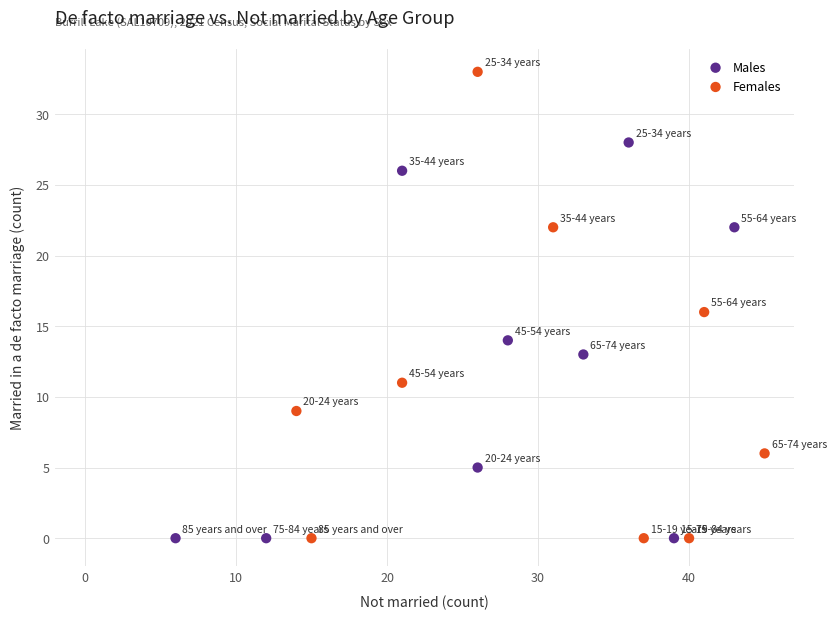

Which series reaches the maximum Y coordinate?

Females